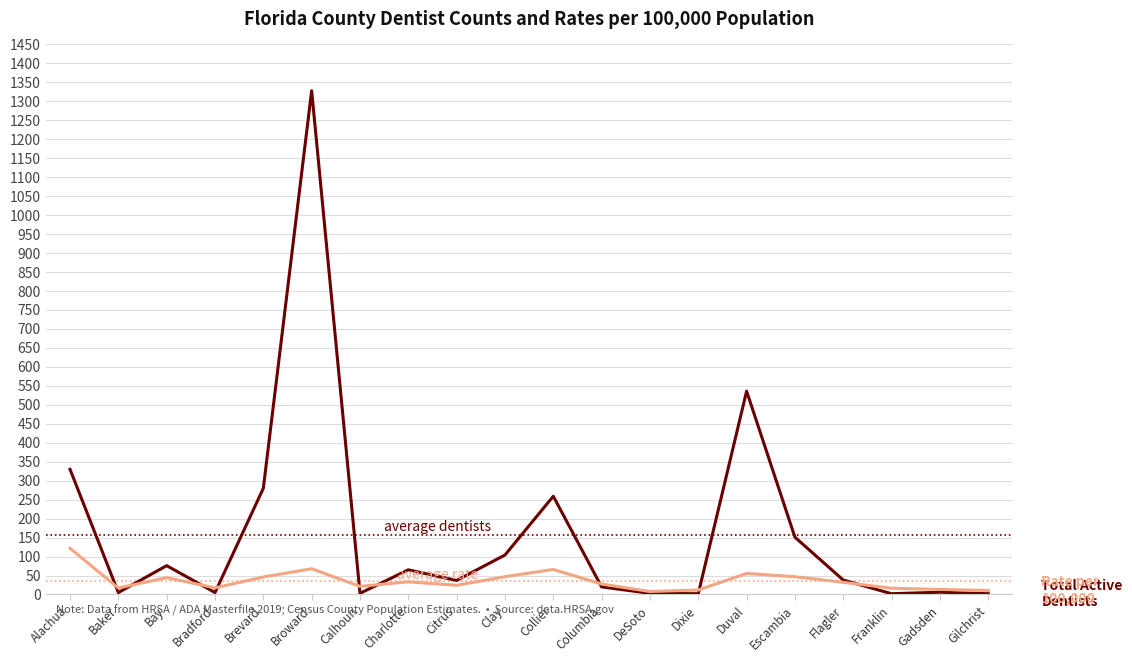

What is the difference between the highest and lowest values at Escambia?

104.2